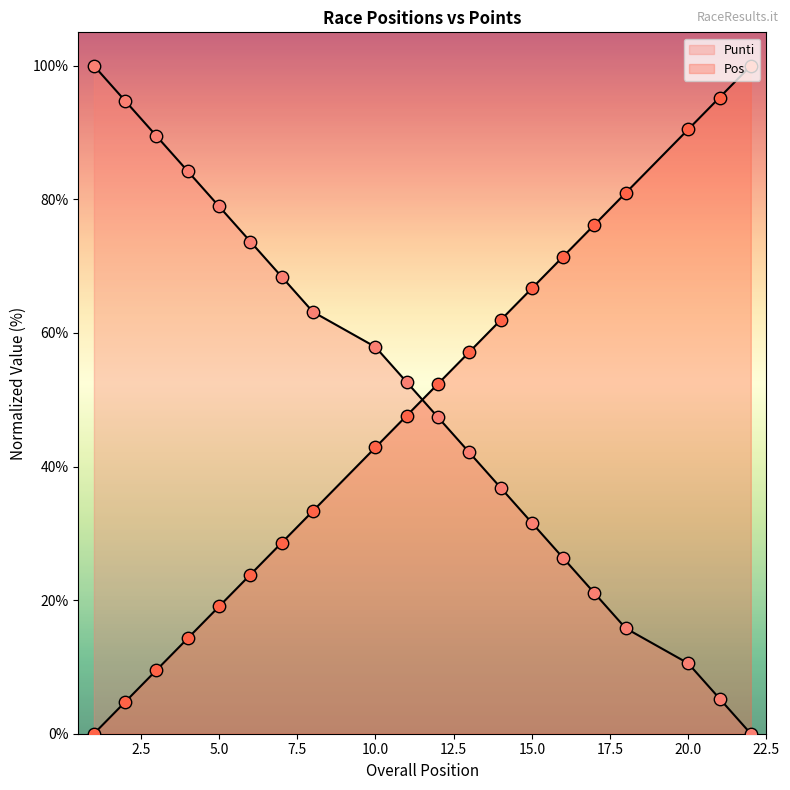

At how many categories does at least one series exceed 17?

20